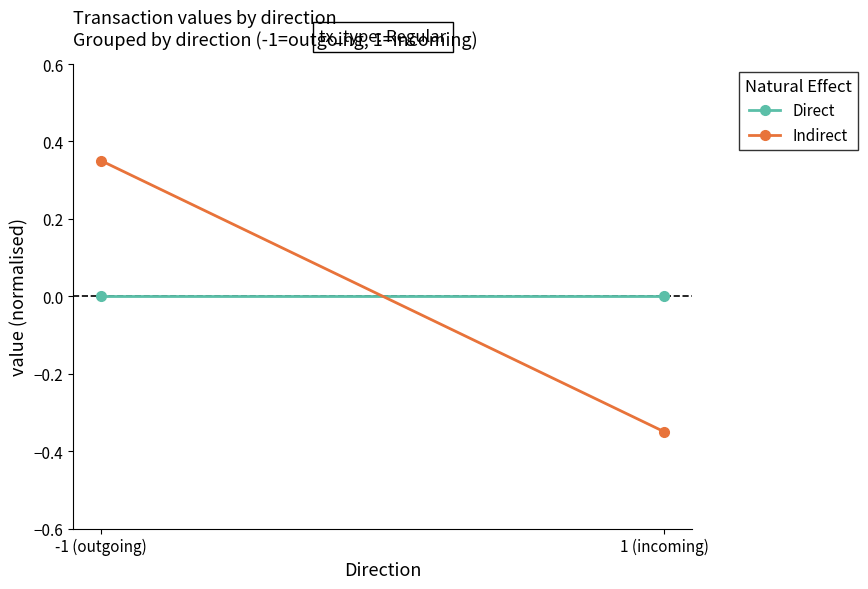

Is the value of Indirect at 1 (incoming) greater than the value of Direct at 1 (incoming)?

No